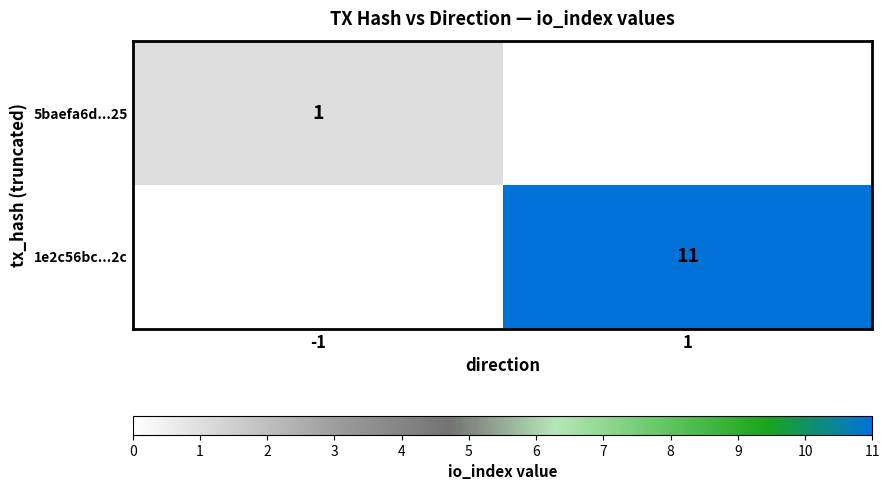

What is the greatest value displayed?

11